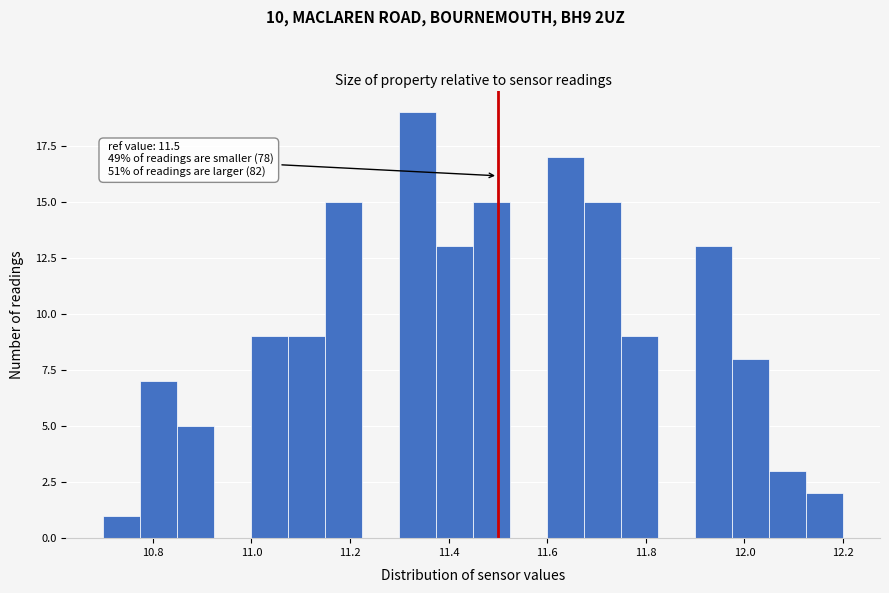

Read against the x-axis, roughly where is the centre of the tallest bar?

11.34